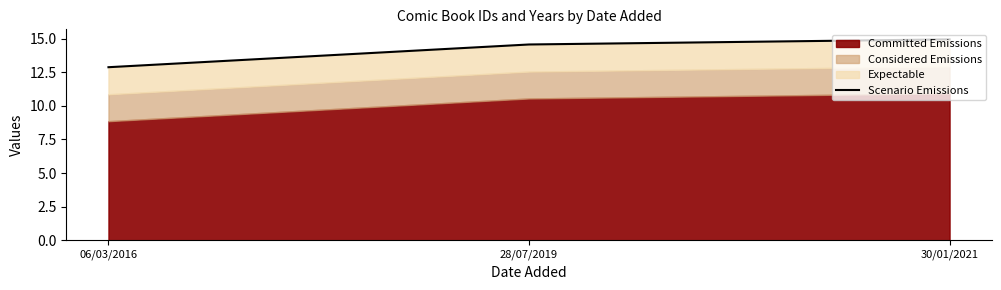

What is the change in value from 28/07/2019 to 30/01/2021?

+0.4